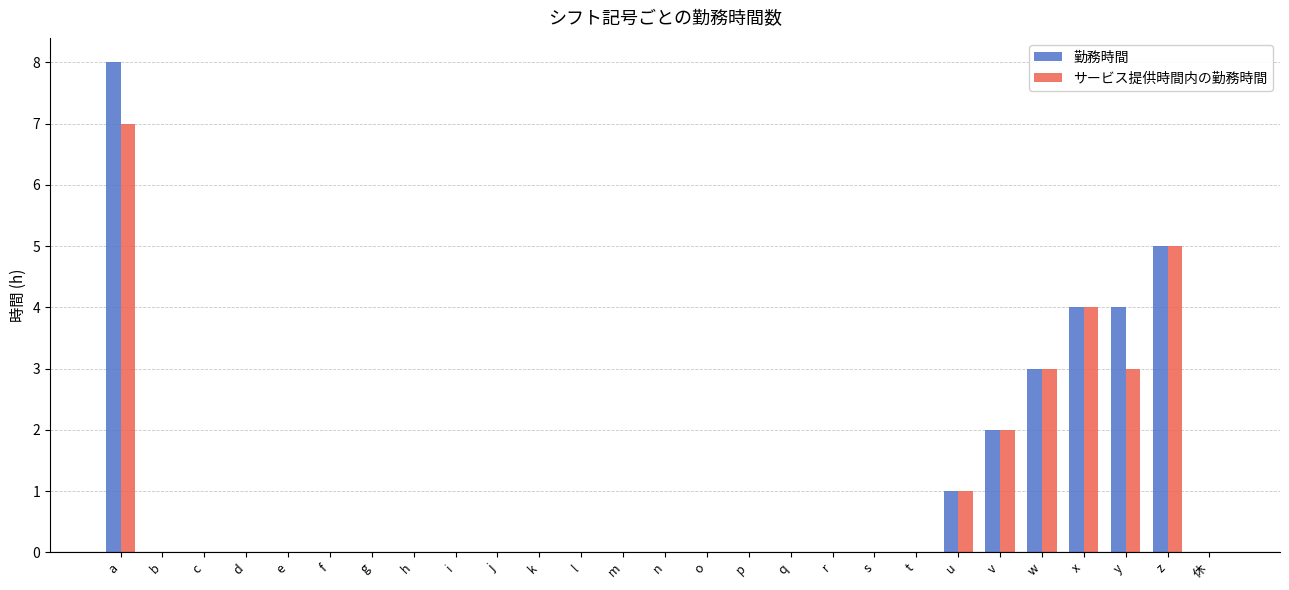

At which category is the sum across all series the highest?

a